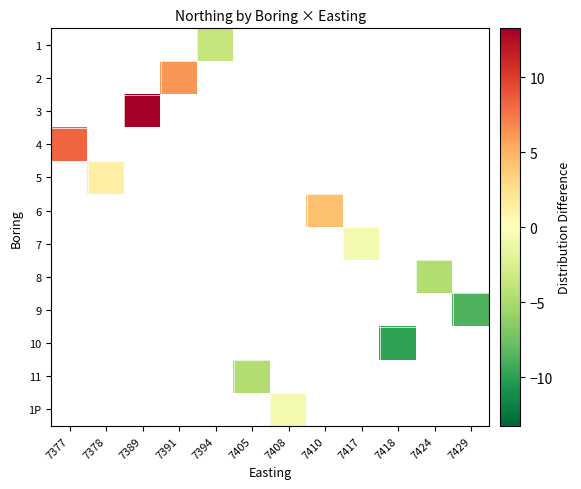

Which category has the lowest value in the 5 series?

7377